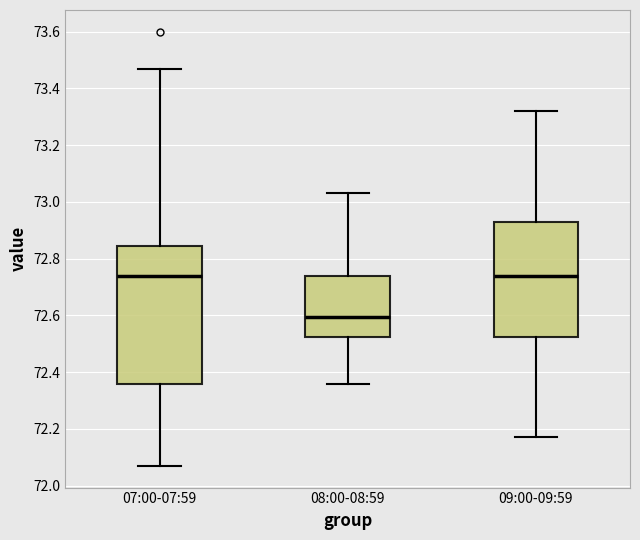

Where does the upper whisker of the box for 07:00-07:59 end on the y-axis? The values are not printed on the chart, so give them approximately, as read against the axis.

73.48